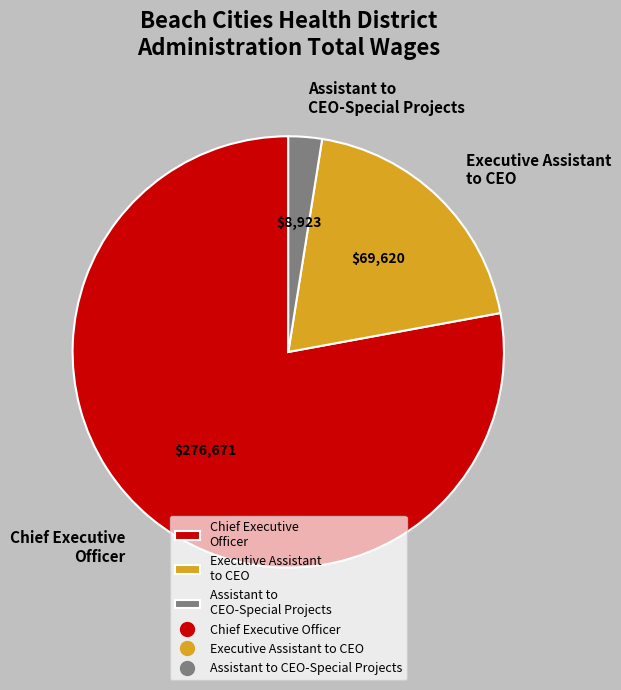

How many slices are in this pie chart?

3